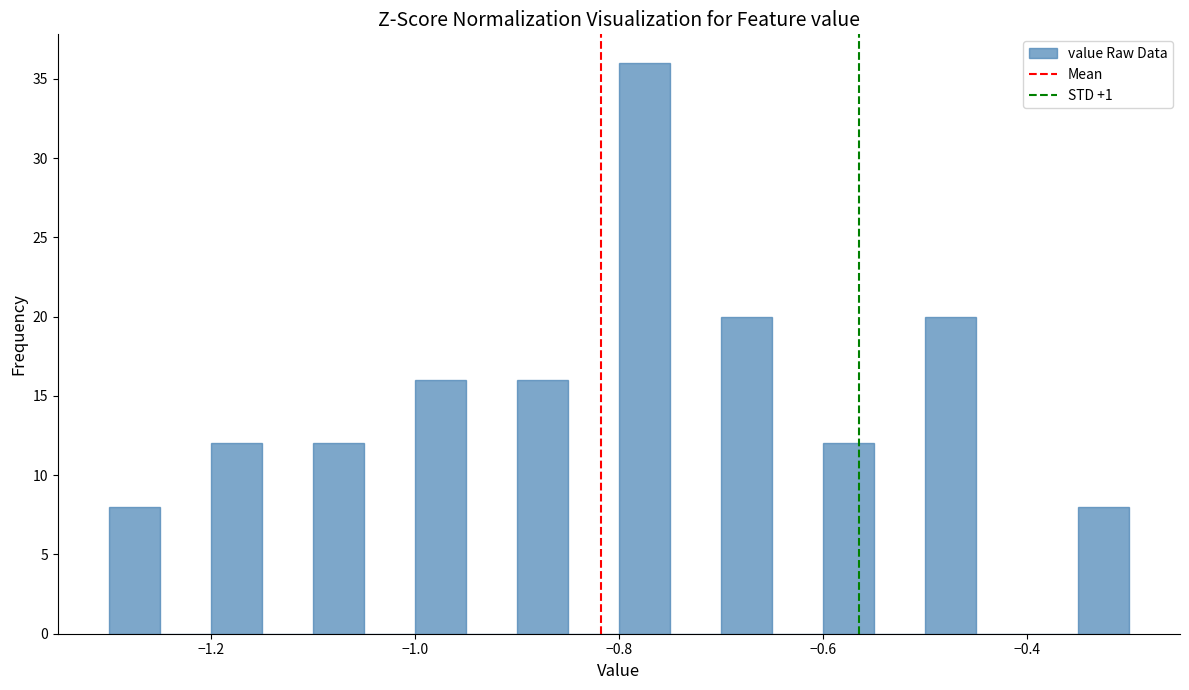

Read against the x-axis, roughly where is the centre of the tallest bar?

-0.78